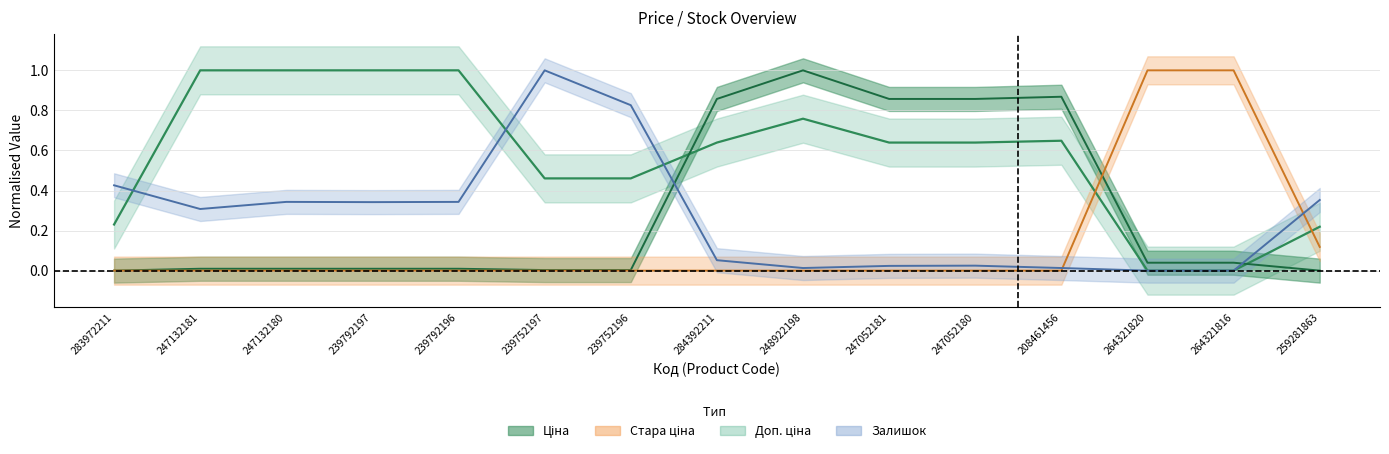

Reading left to right, extract all data points from this chart.

Ціна: 283972211=0.0	247132181=0.0	247132180=0.0	239792197=0.0	239792196=0.0	239752197=0.0	239752196=0.0	284392211=0.9	248922198=1.0	247052181=0.9	247052180=0.9	208461456=0.9	264321820=0.0	264321816=0.0	259281863=0.0
Стара ціна: 283972211=0.0	247132181=0.0	247132180=0.0	239792197=0.0	239792196=0.0	239752197=0.0	239752196=0.0	284392211=0.0	248922198=0.0	247052181=0.0	247052180=0.0	208461456=0.0	264321820=1.0	264321816=1.0	259281863=0.1
Доп. ціна: 283972211=0.2	247132181=1.0	247132180=1.0	239792197=1.0	239792196=1.0	239752197=0.5	239752196=0.5	284392211=0.6	248922198=0.8	247052181=0.6	247052180=0.6	208461456=0.6	264321820=0.0	264321816=0.0	259281863=0.2
Залишок: 283972211=0.4	247132181=0.3	247132180=0.3	239792197=0.3	239792196=0.3	239752197=1.0	239752196=0.8	284392211=0.1	248922198=0.0	247052181=0.0	247052180=0.0	208461456=0.0	264321820=0.0	264321816=0.0	259281863=0.4